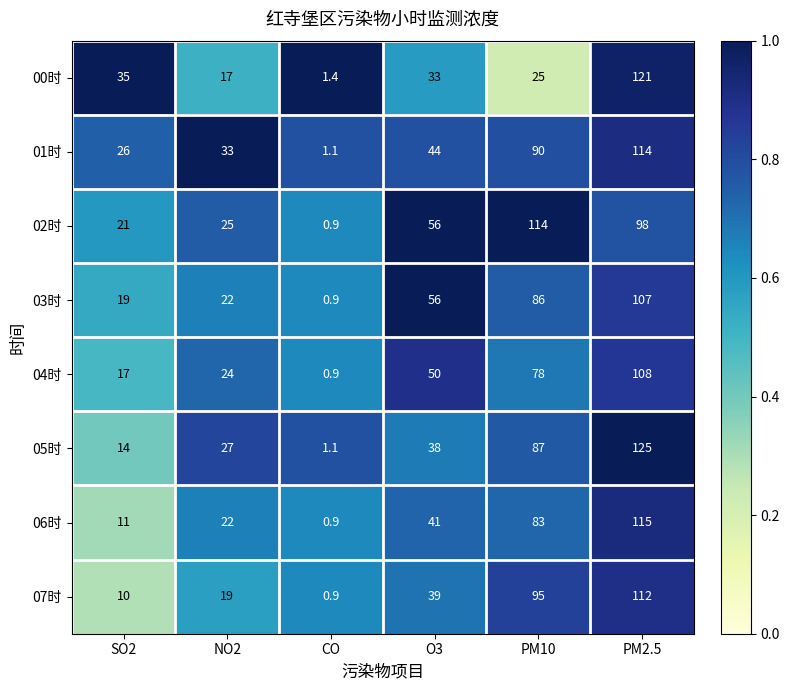

List the labels in order of 01时 value, smallest first.

CO, SO2, NO2, O3, PM10, PM2.5